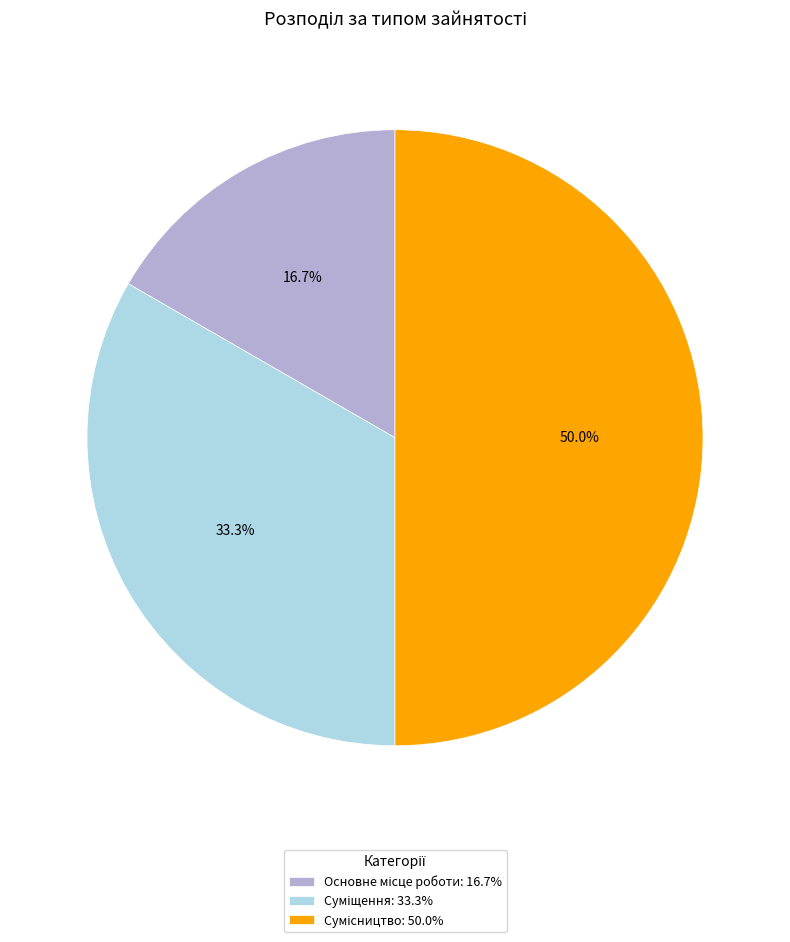

To the nearest percent, what portion does Суміщення represent?

33%